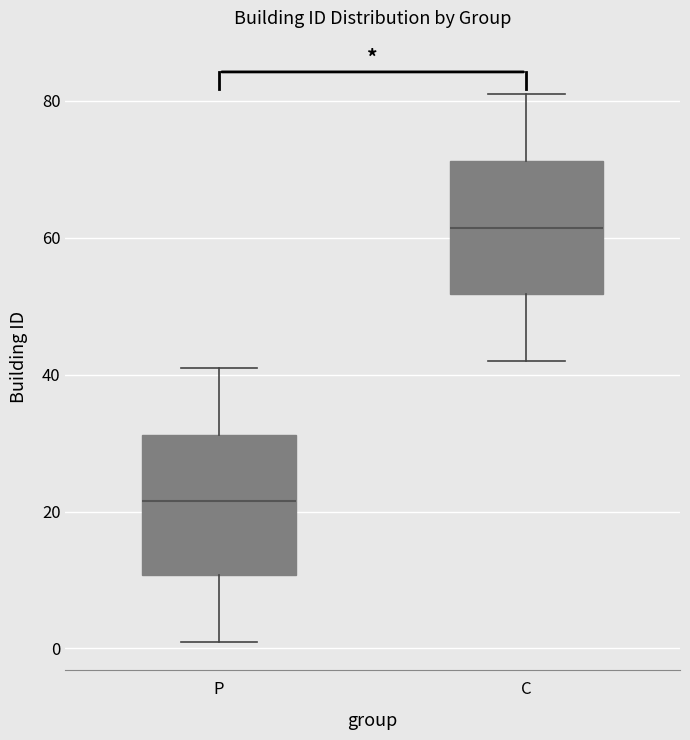

Which box has the highest median line?

C